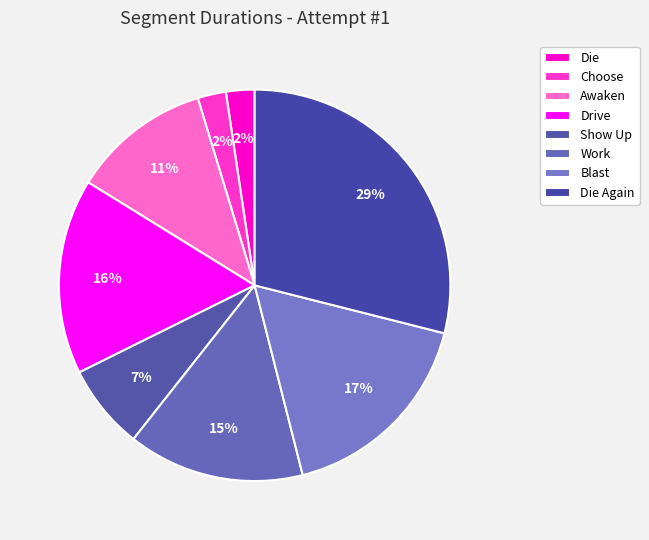

To the nearest percent, what percentage of the pie is Blast?

17%